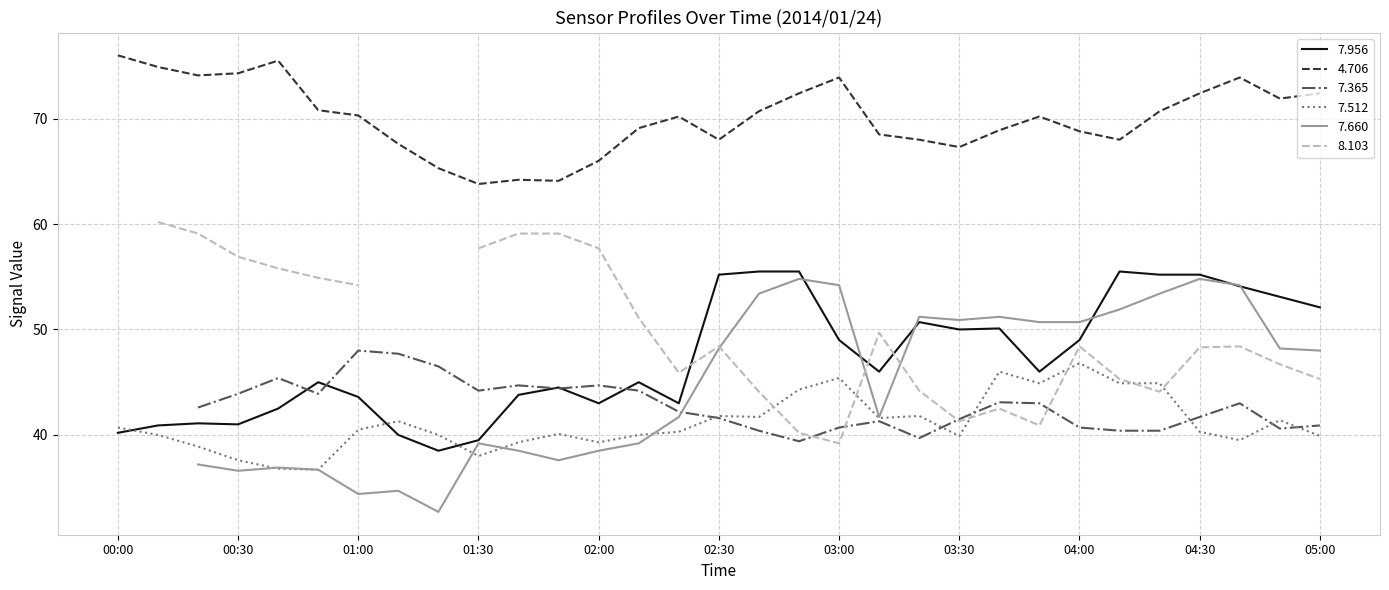

Rank the categories by   7.956 value from lowest to highest.

01:20, 01:30, 01:10, 00:00, 00:10, 00:30, 00:20, 00:40, 02:00, 02:20, 01:00, 01:40, 01:50, 00:50, 02:10, 03:10, 03:50, 03:00, 04:00, 03:30, 03:40, 03:20, 05:00, 04:50, 04:40, 02:30, 04:20, 04:30, 02:40, 02:50, 04:10